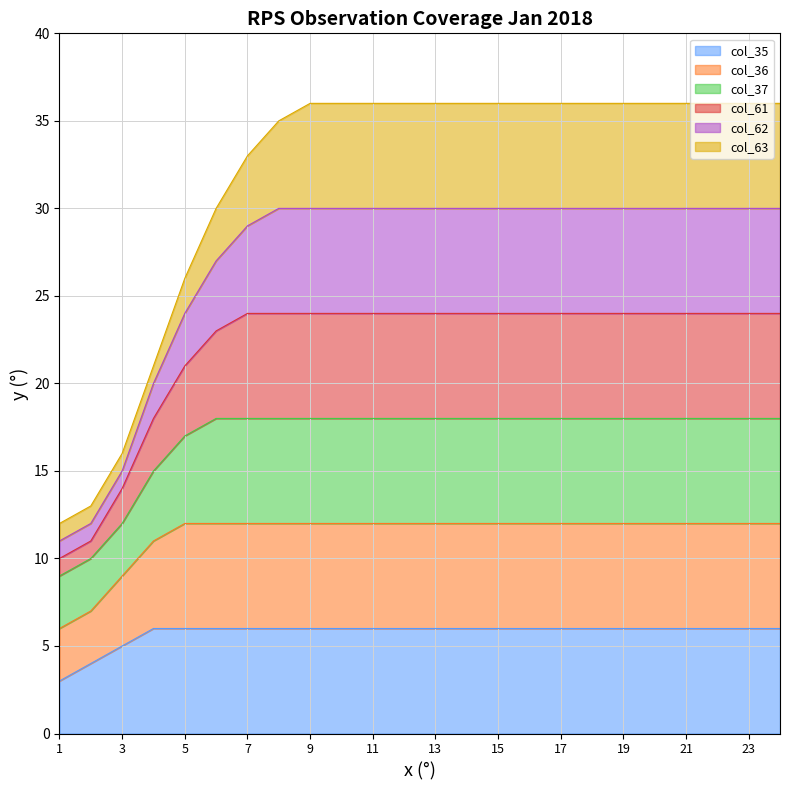

What is the lowest value of the col_35 series?

3